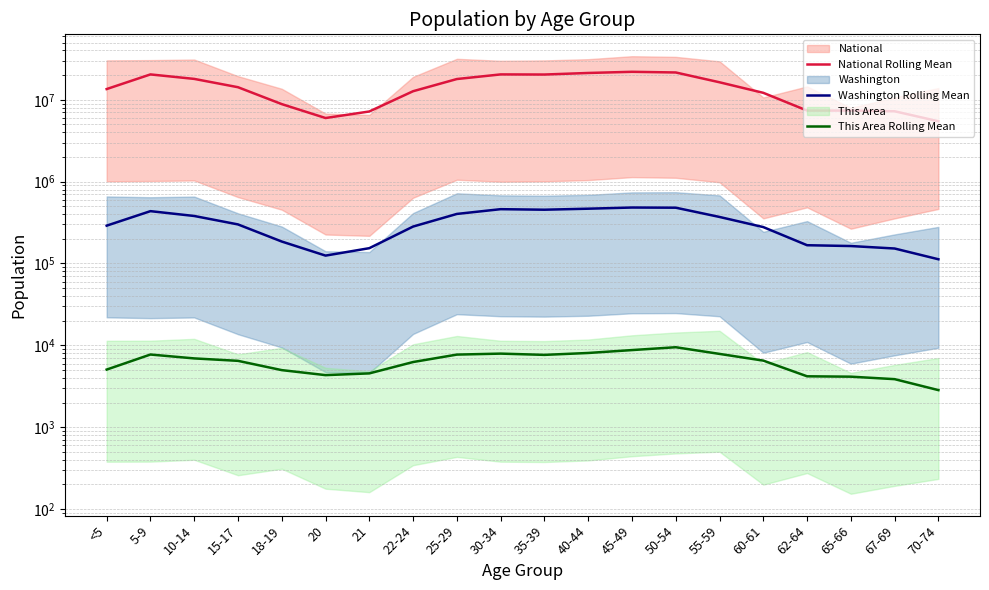

What is the total value across all series at 5-9?

20852717.0